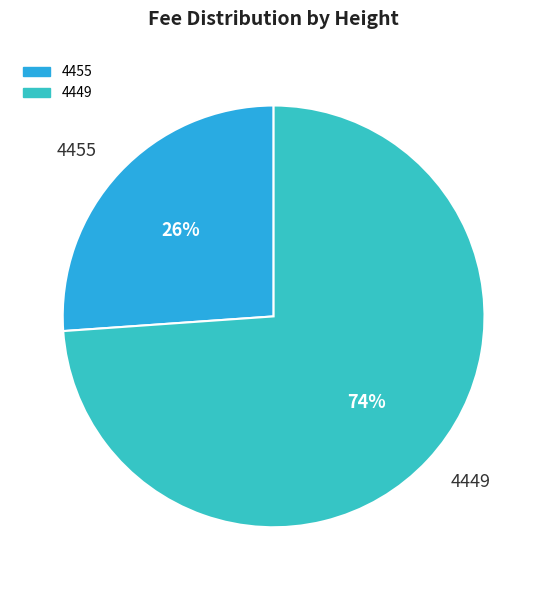

Which category accounts for the majority?

4449